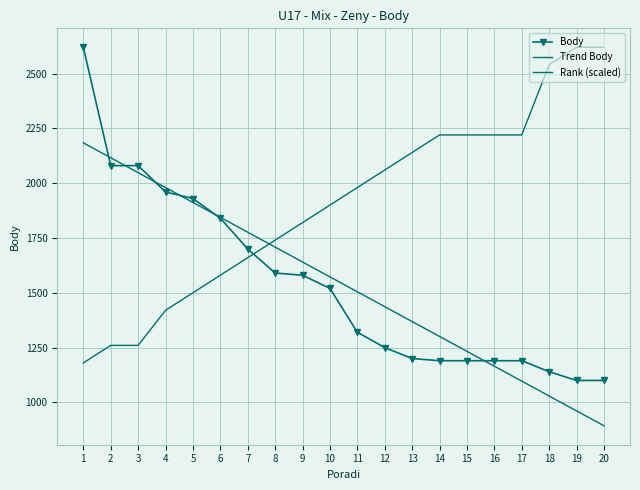

Reading right to left, what are all the values shown in this chart?

Body: 1100.0	1100.0	1140.0	1190.0	1190.0	1190.0	1190.0	1200.0	1250.0	1320.0	1520.0	1580.0	1590.0	1700.0	1840.0	1930.0	1960.0	2080.0	2080.0	2620.0
Trend Body: 893.1	961.1	1029.0	1096.9	1164.9	1232.8	1300.7	1368.7	1436.6	1504.5	1572.5	1640.4	1708.3	1776.3	1844.2	1912.1	1980.1	2048.0	2115.9	2183.9
Rank (scaled): 2620.0	2620.0	2540.0	2220.0	2220.0	2220.0	2220.0	2140.0	2060.0	1980.0	1900.0	1820.0	1740.0	1660.0	1580.0	1500.0	1420.0	1260.0	1260.0	1180.0